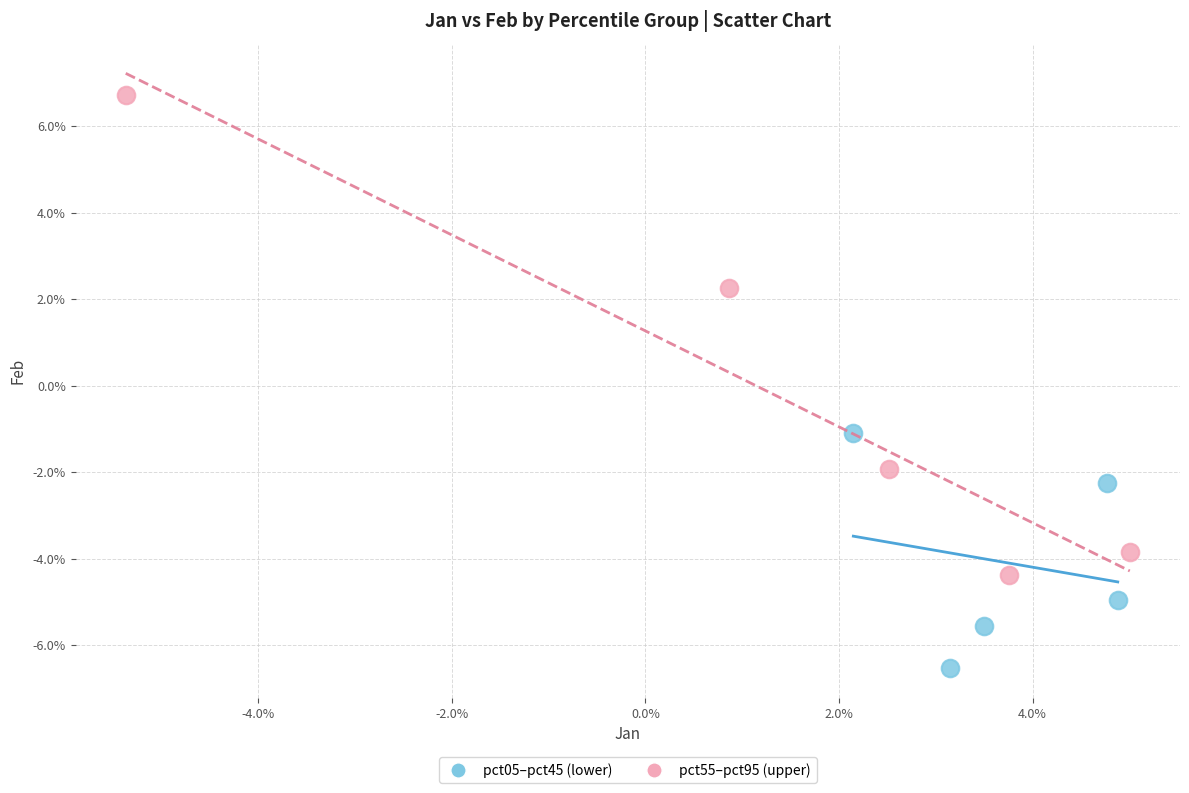

What are all the series names shown in the legend?

pct05–pct45 (lower), pct55–pct95 (upper)